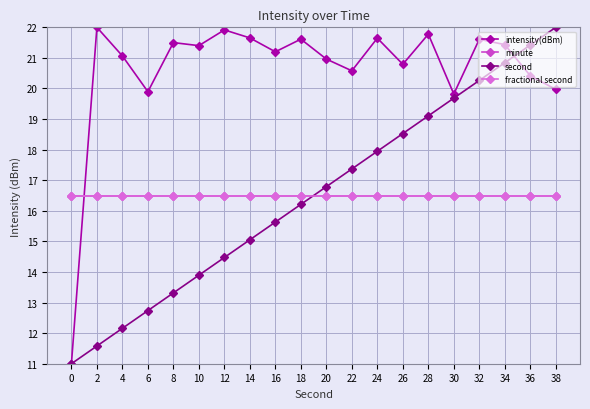

True or false: minute and fractional second intersect in this chart.

False